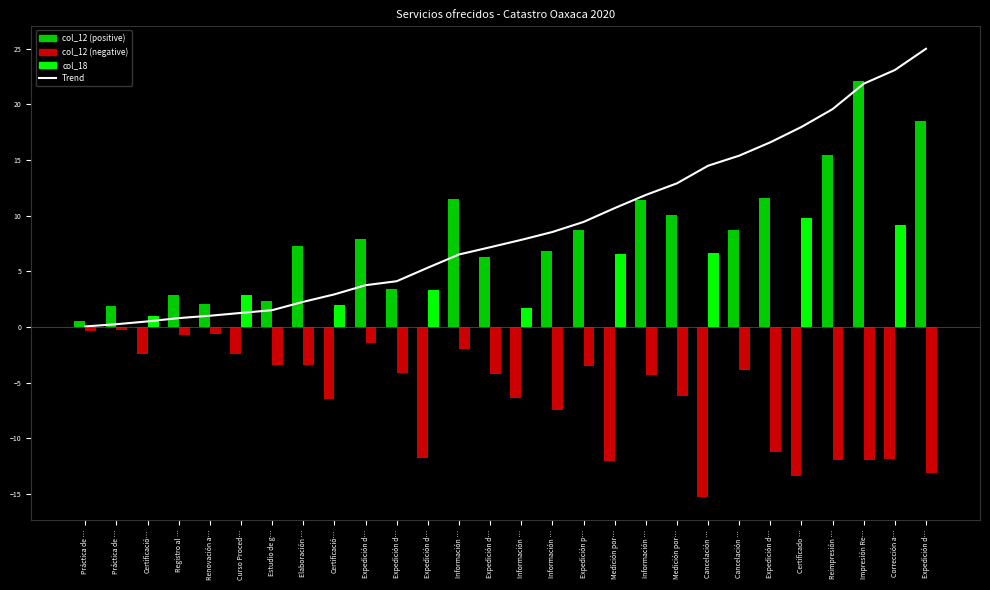

How many data points does each series have?

28